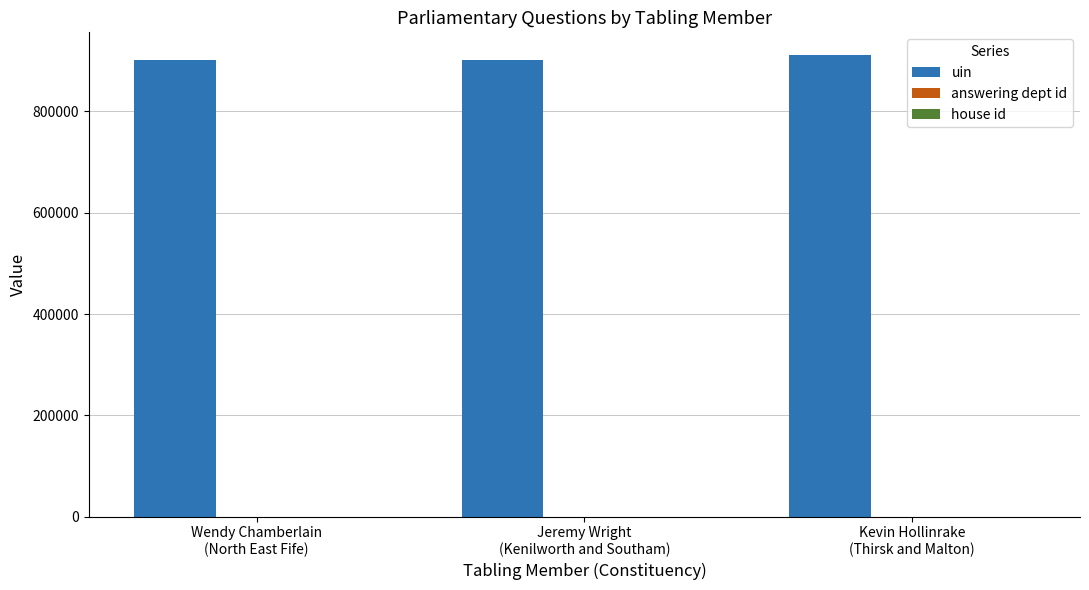

The value of uin at Kevin Hollinrake
(Thirsk and Malton) is 910762. True or false?

True